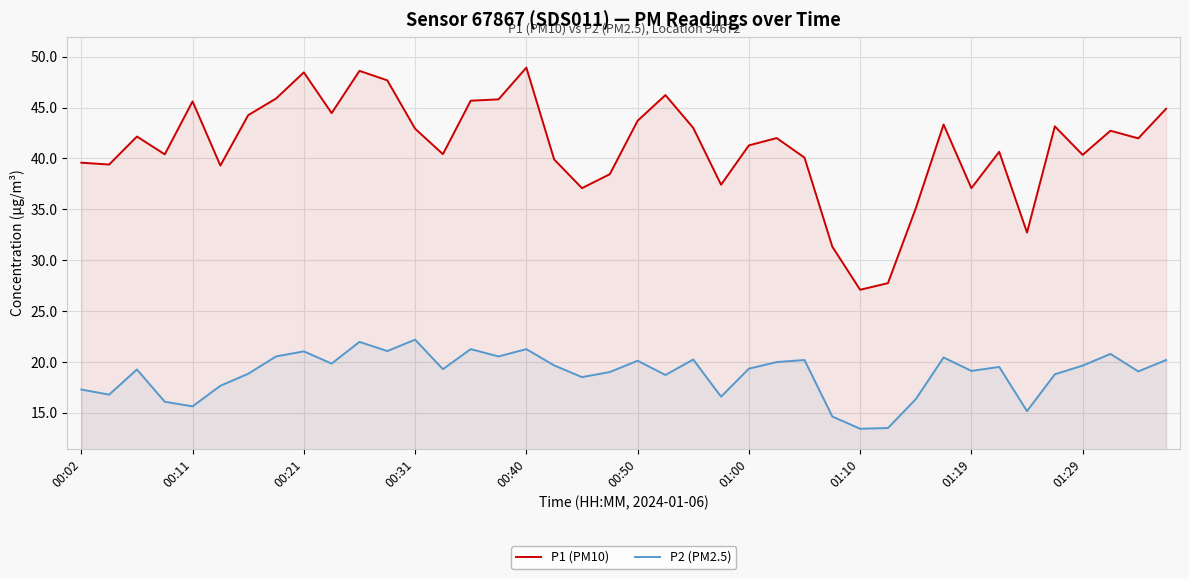

Is it true that P1 (PM10) equals 24.1 at 01:29?

False